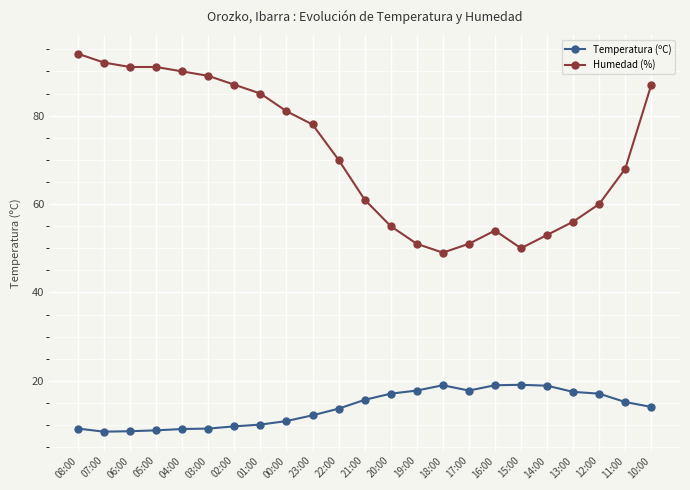

True or false: Humedad (%) has a value of 50.0 at 15:00.

True